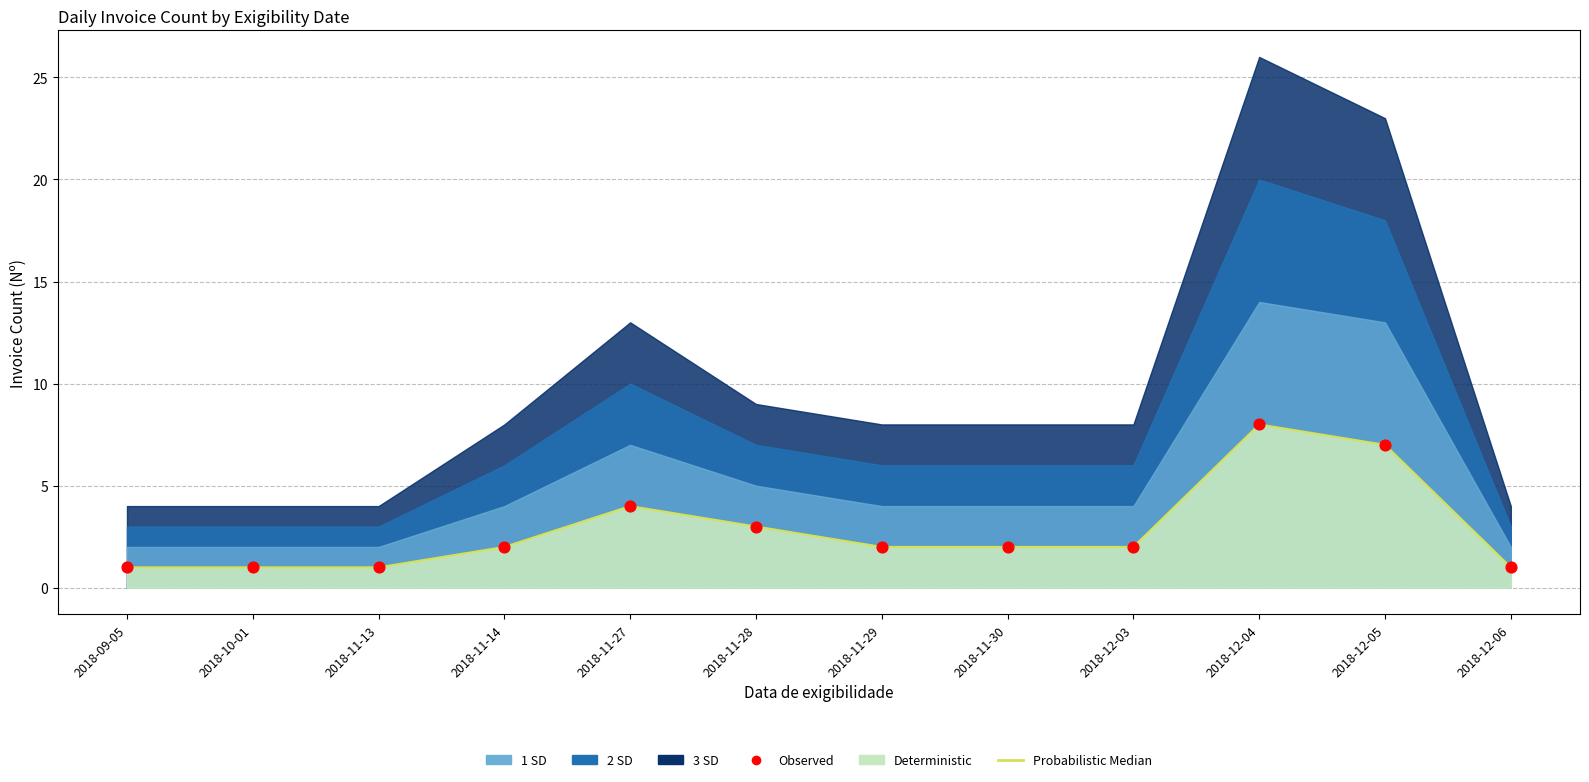

At which category is the sum across all series the highest?

2018-12-04